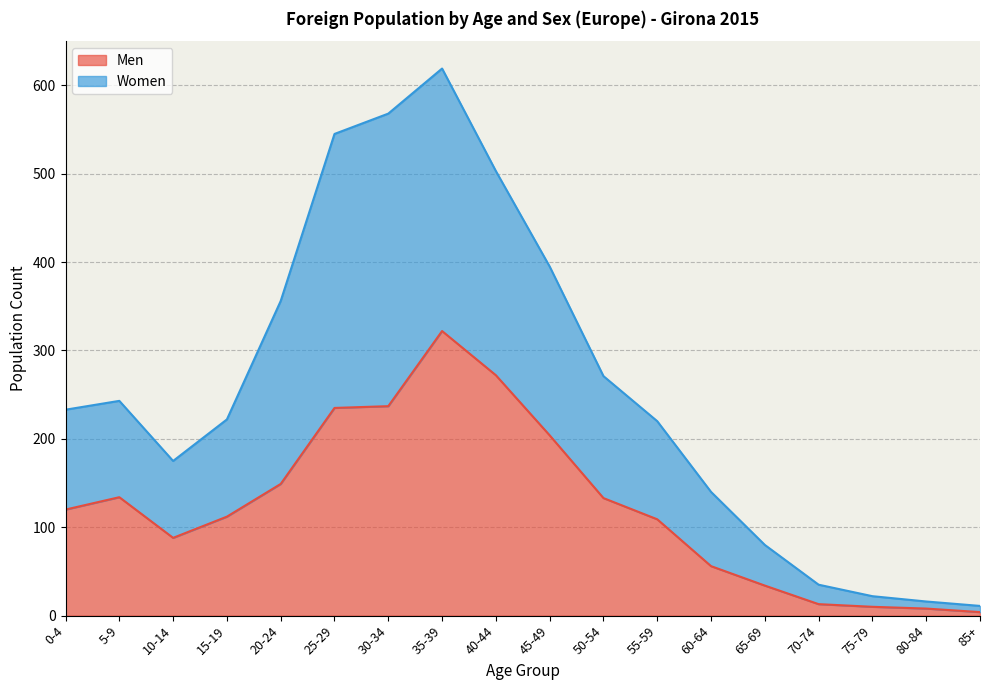

Where is Men nearest to the value 163?

20-24